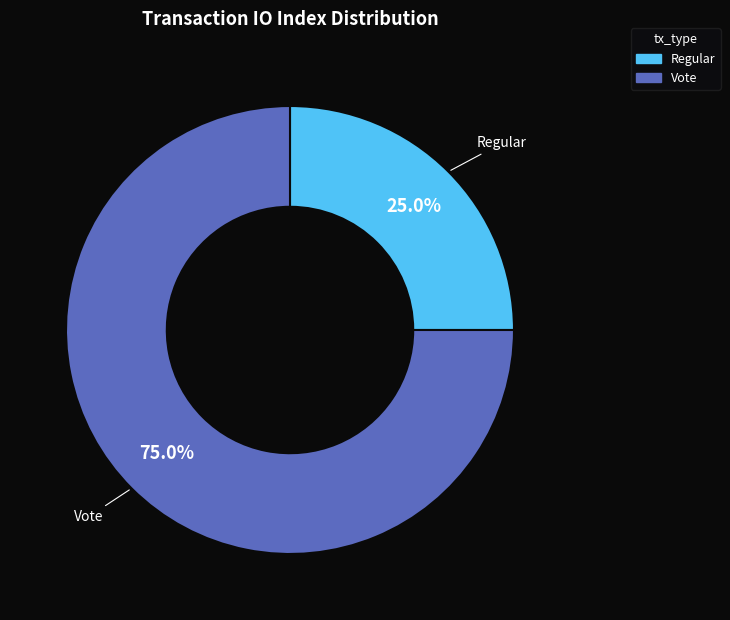

Which category has the smallest portion of the pie?

Regular